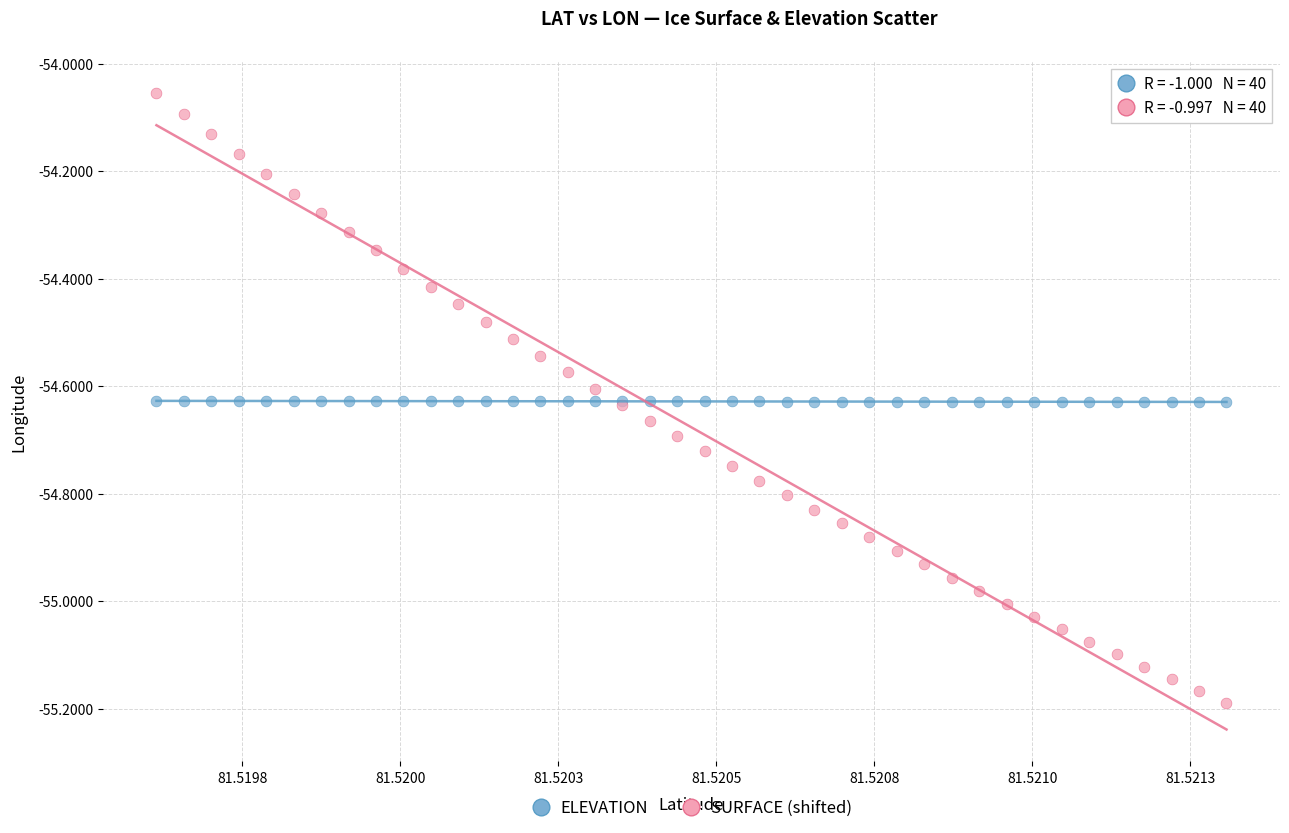

Which series reaches the minimum Y coordinate?

SURFACE (shifted)